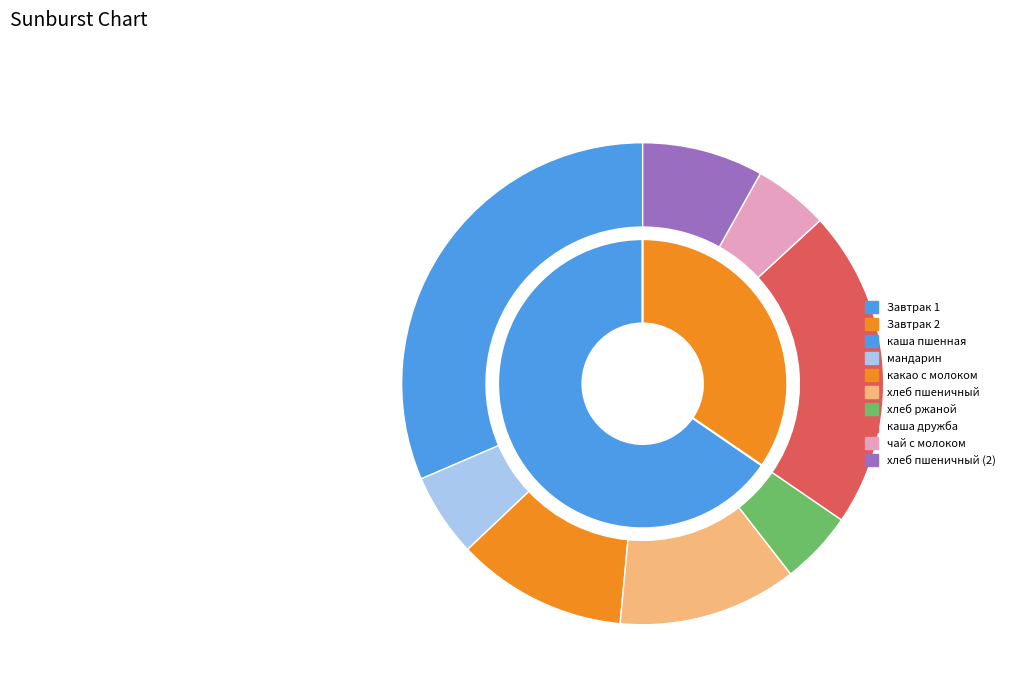

To the nearest percent, what is the average slice percentage?

12%